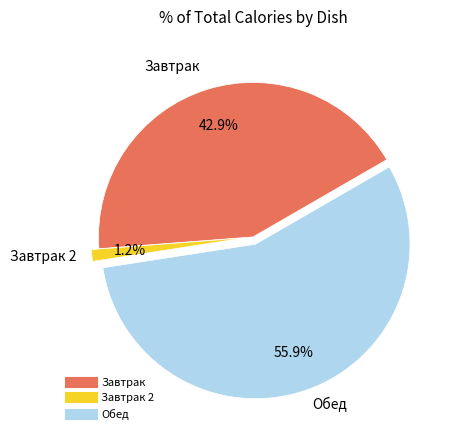

Is there a majority slice in this chart?

Yes